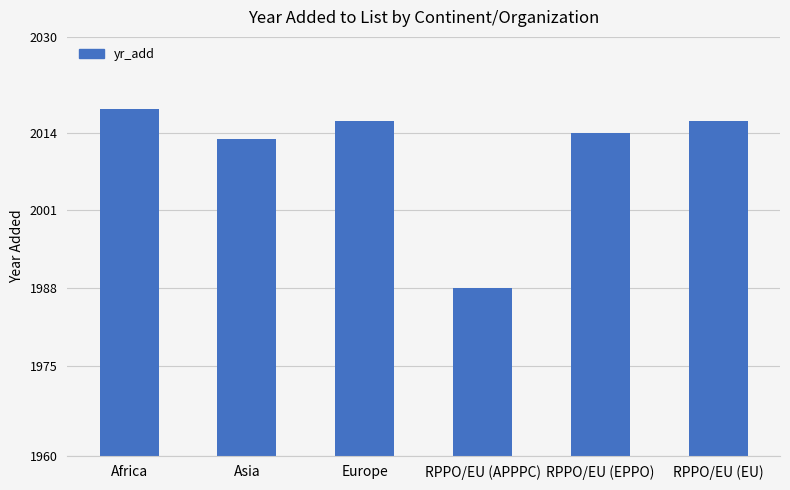

Is it true that the value at RPPO/EU (APPPC) is 920?

False